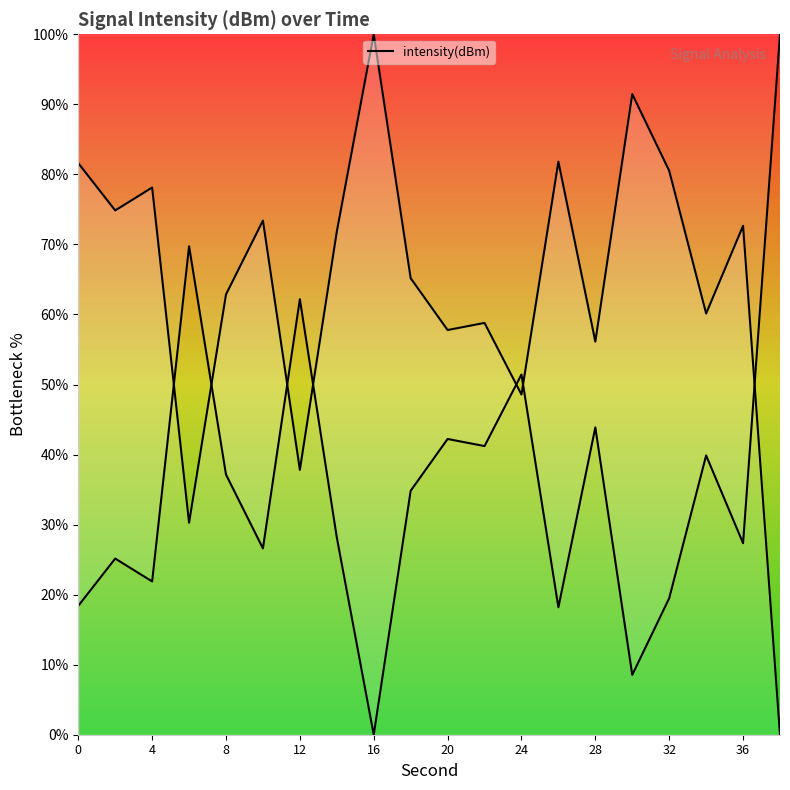

The chart shows a value of 125.2 at 2. True or false?

False